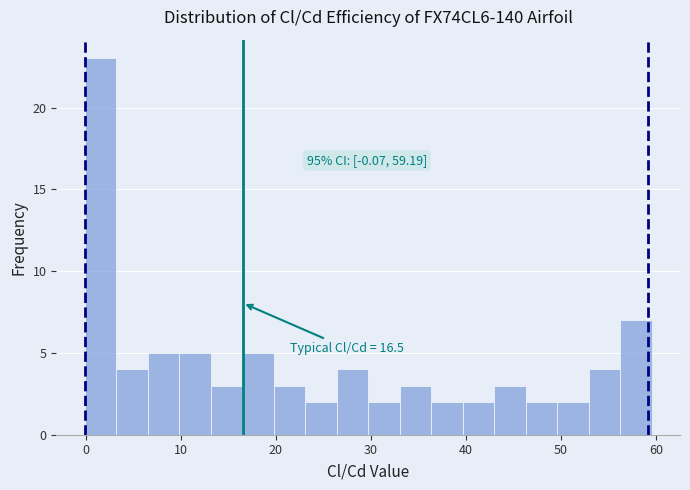

Around what value on the x-axis is the tallest bar? Give the approximate position of its centre, as read against the axis.

2